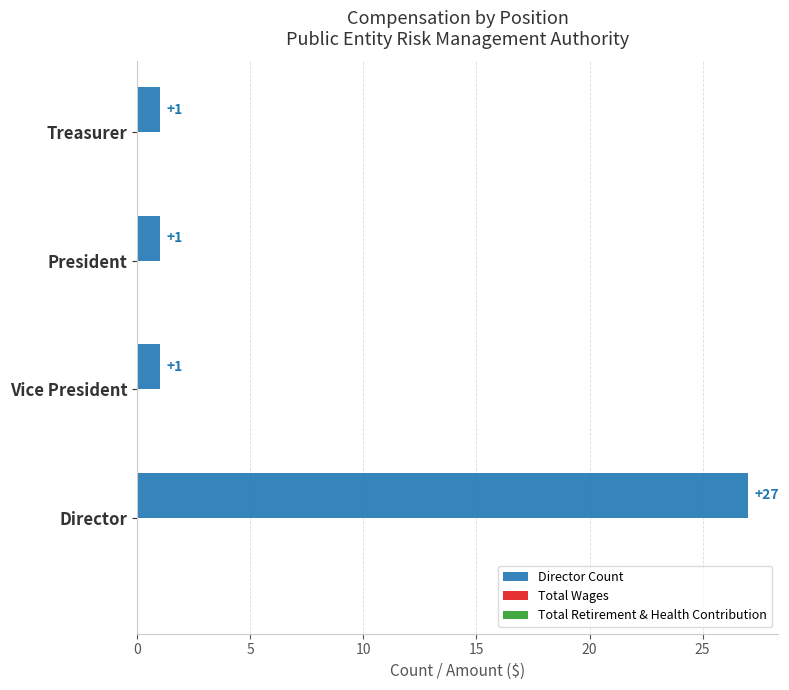

Which category has the highest value across all series?

Director